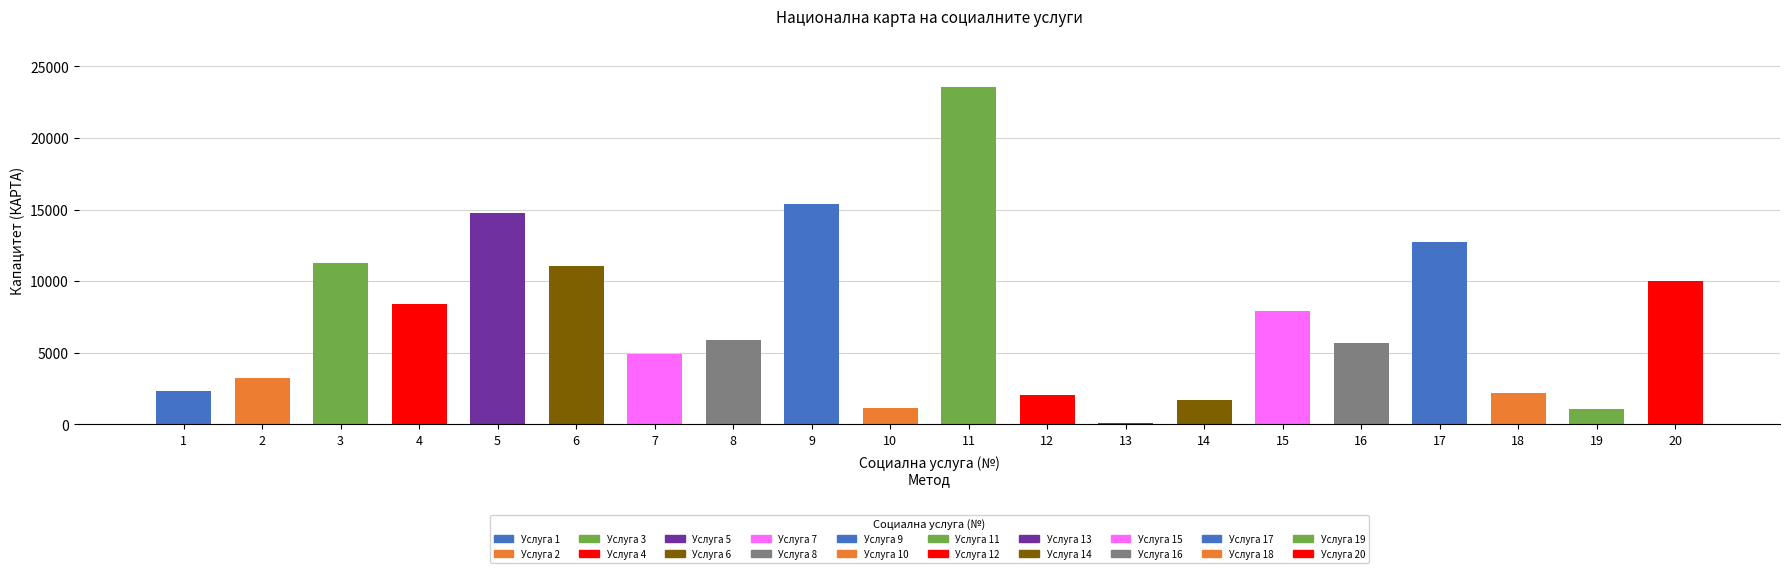

The value at 13 is 169. True or false?

False